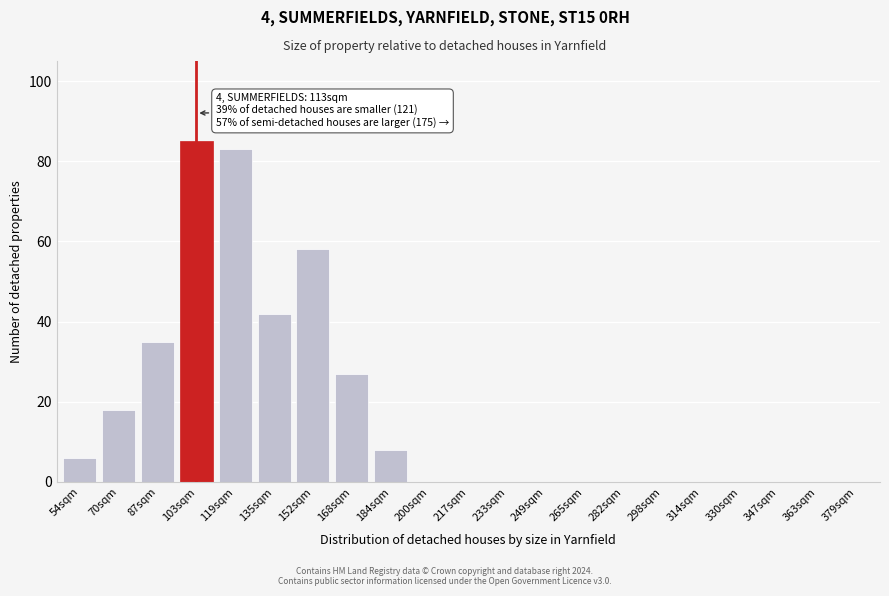

Reading right to left, list all the values displayed in this chart.

379sqm=0	363sqm=0	347sqm=0	330sqm=0	314sqm=0	298sqm=0	282sqm=0	265sqm=0	249sqm=0	233sqm=0	217sqm=0	200sqm=0	184sqm=8	168sqm=27	152sqm=58	135sqm=42	119sqm=83	103sqm=85	87sqm=35	70sqm=18	54sqm=6